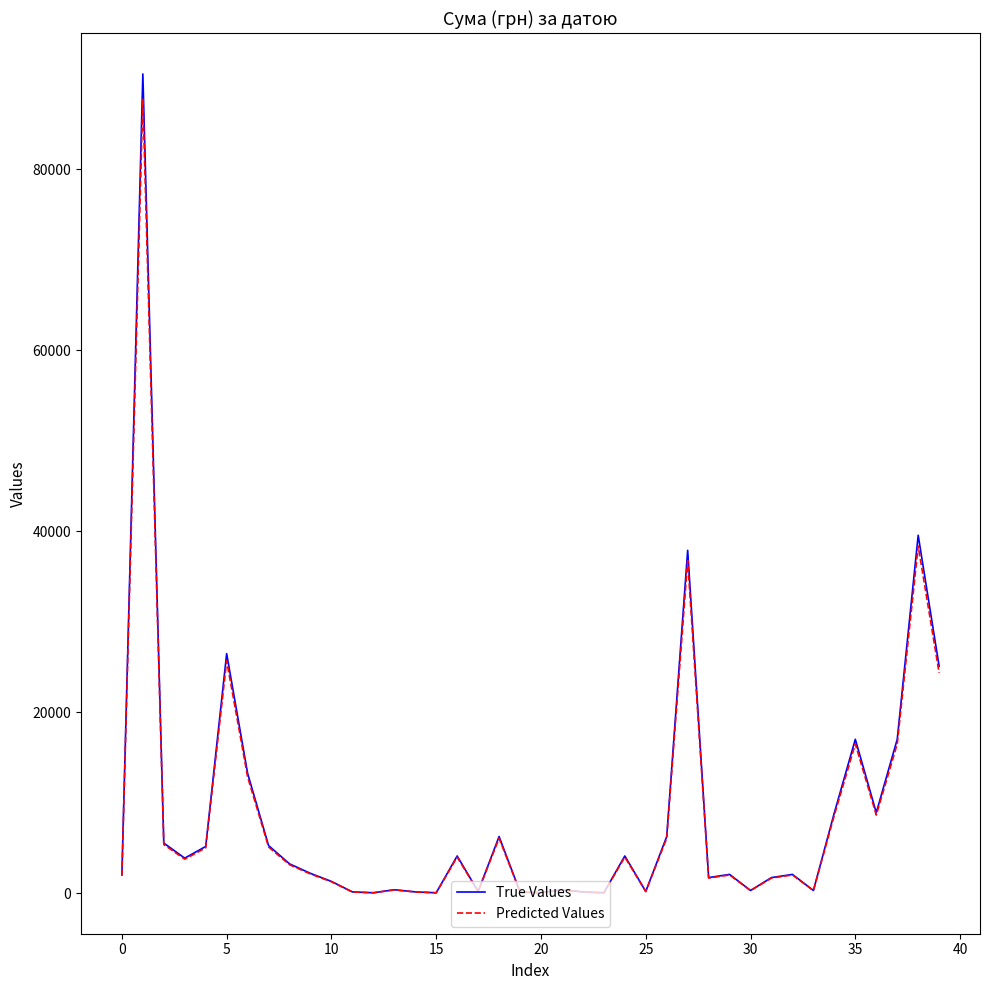

What is the average value of the True Values series?

8586.3